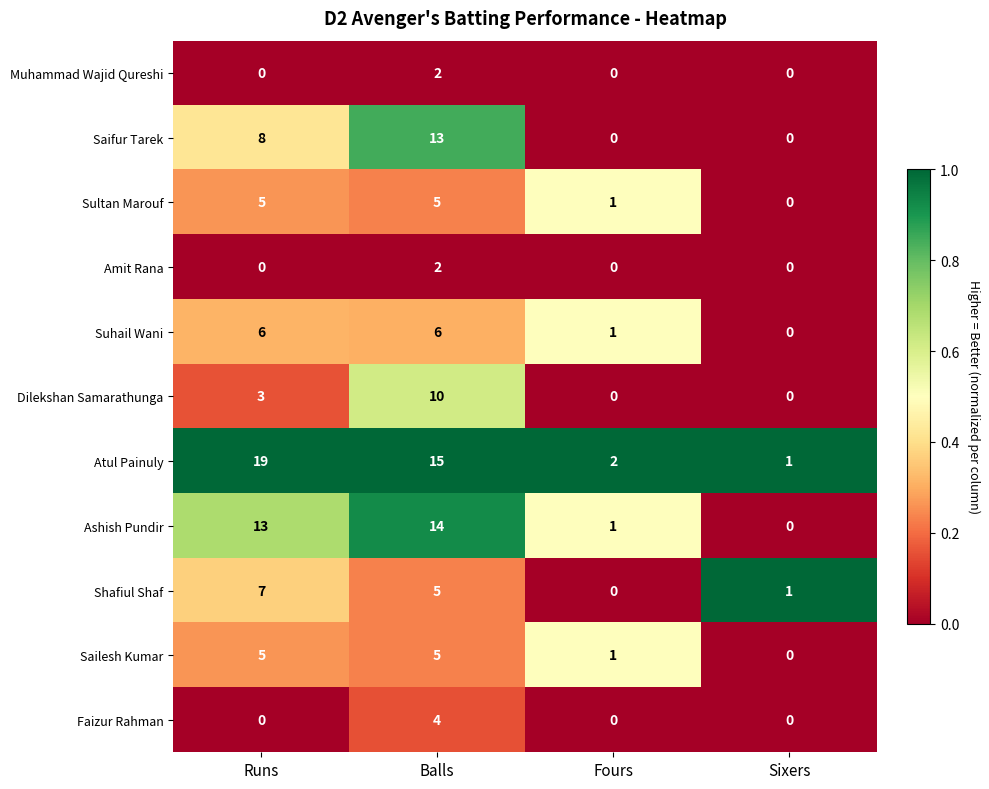

Which series has the largest total across all categories?

Atul Painuly